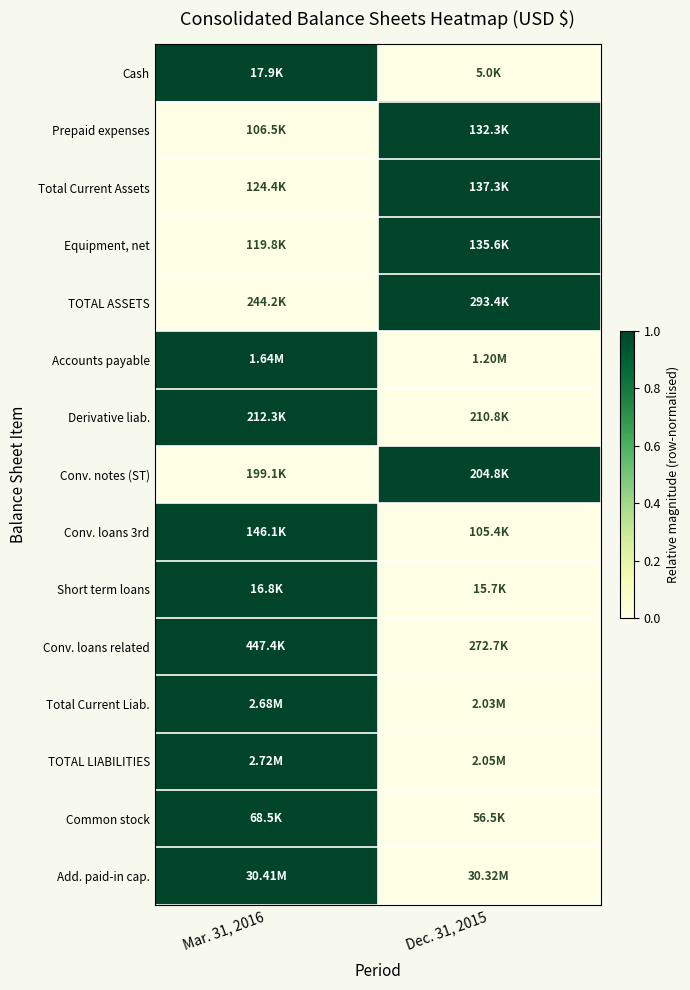

Reading left to right, list all the values displayed in this chart.

Cash: Mar. 31, 2016=1	Dec. 31, 2015=0
Prepaid expenses: Mar. 31, 2016=0	Dec. 31, 2015=1
Total Current Assets: Mar. 31, 2016=0	Dec. 31, 2015=1
Equipment, net: Mar. 31, 2016=0	Dec. 31, 2015=1
TOTAL ASSETS: Mar. 31, 2016=0	Dec. 31, 2015=1
Accounts payable: Mar. 31, 2016=1	Dec. 31, 2015=0
Derivative liab.: Mar. 31, 2016=1	Dec. 31, 2015=0
Conv. notes (ST): Mar. 31, 2016=0	Dec. 31, 2015=1
Conv. loans 3rd: Mar. 31, 2016=1	Dec. 31, 2015=0
Short term loans: Mar. 31, 2016=1	Dec. 31, 2015=0
Conv. loans related: Mar. 31, 2016=1	Dec. 31, 2015=0
Total Current Liab.: Mar. 31, 2016=1	Dec. 31, 2015=0
TOTAL LIABILITIES: Mar. 31, 2016=1	Dec. 31, 2015=0
Common stock: Mar. 31, 2016=1	Dec. 31, 2015=0
Add. paid-in cap.: Mar. 31, 2016=1	Dec. 31, 2015=0